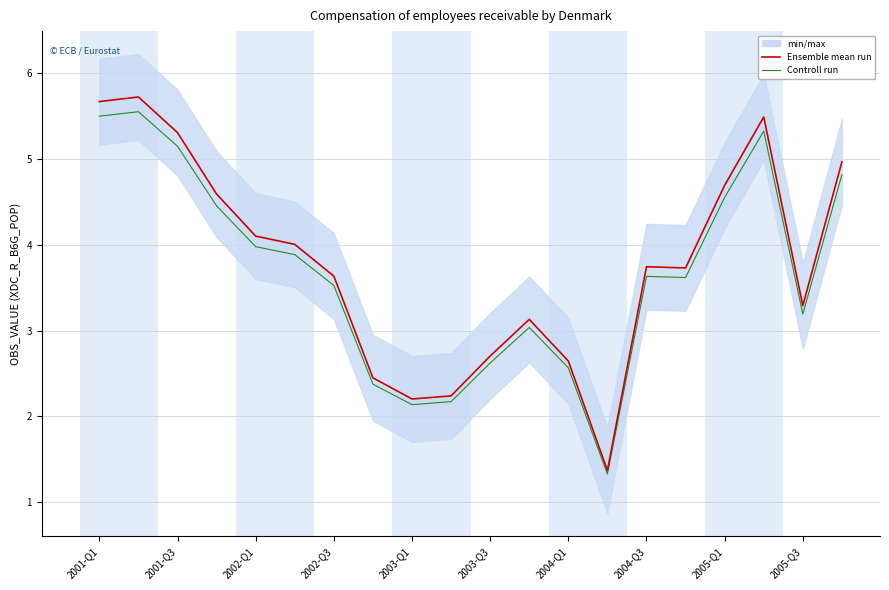

Which series changed the most between 2003-Q3 and 17?

Ensemble mean run